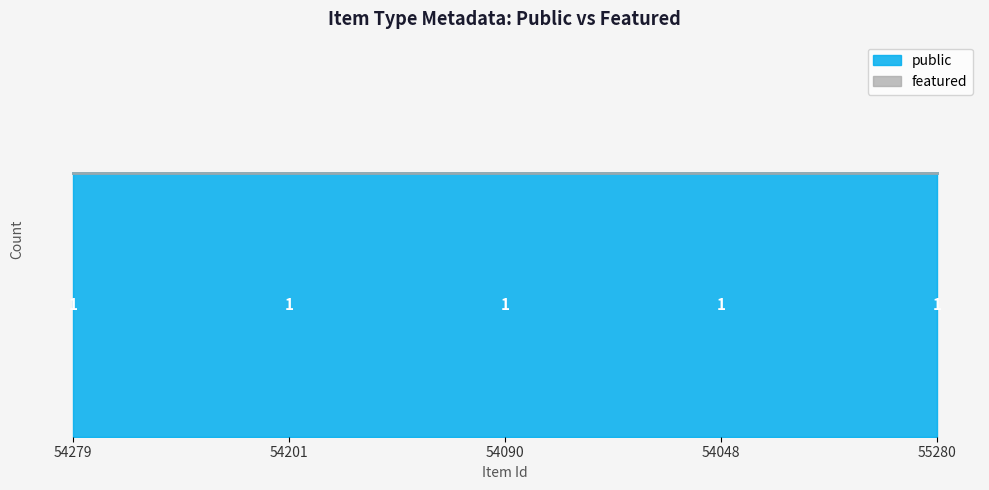

True or false: featured and public cross at least once.

False